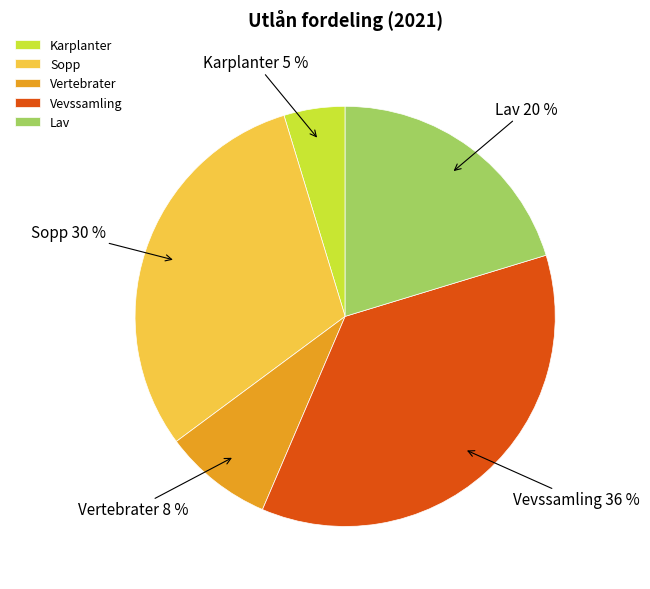

How many segments does this pie chart have?

5